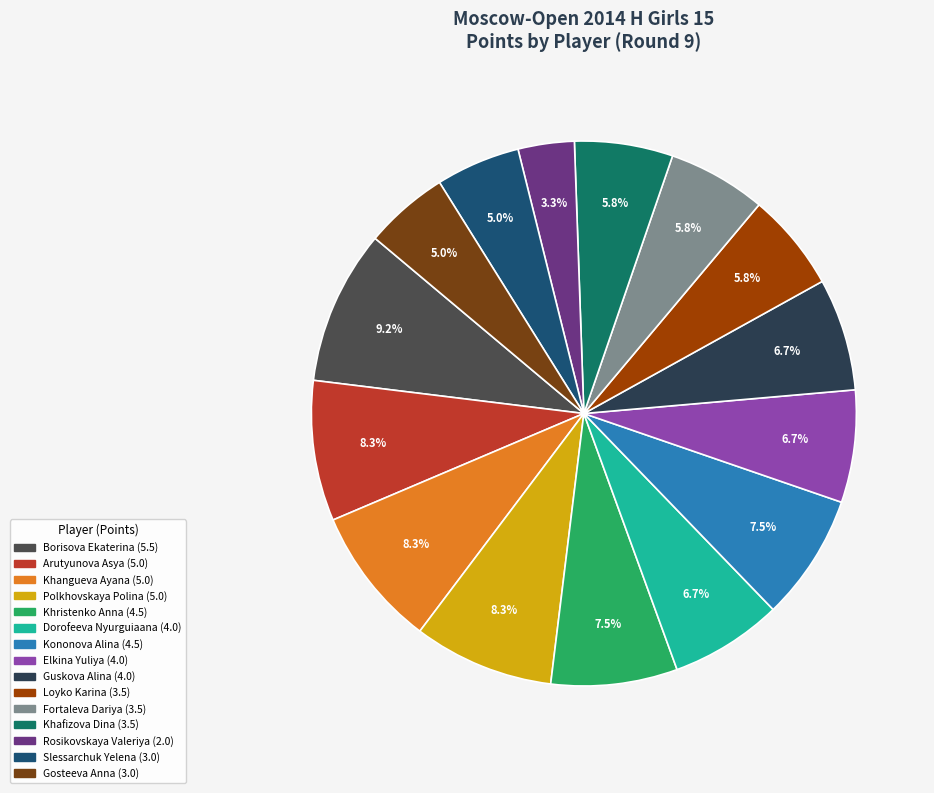

To the nearest percent, what is the difference between the Loyko Karina and Polkhovskaya Polina slice percentages?

3%